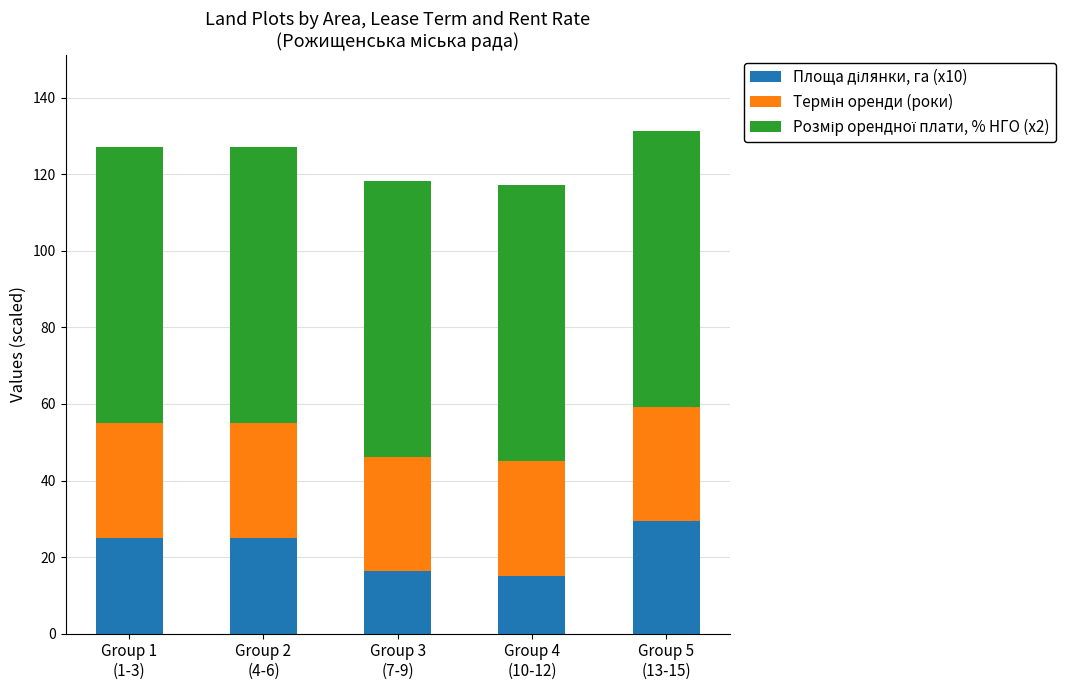

What is the sum of all Термін оренди (роки) values?

150.0